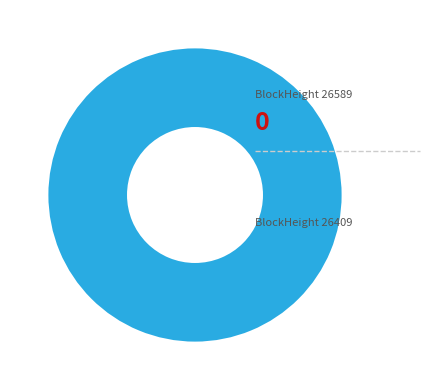

What is the majority slice?

26409